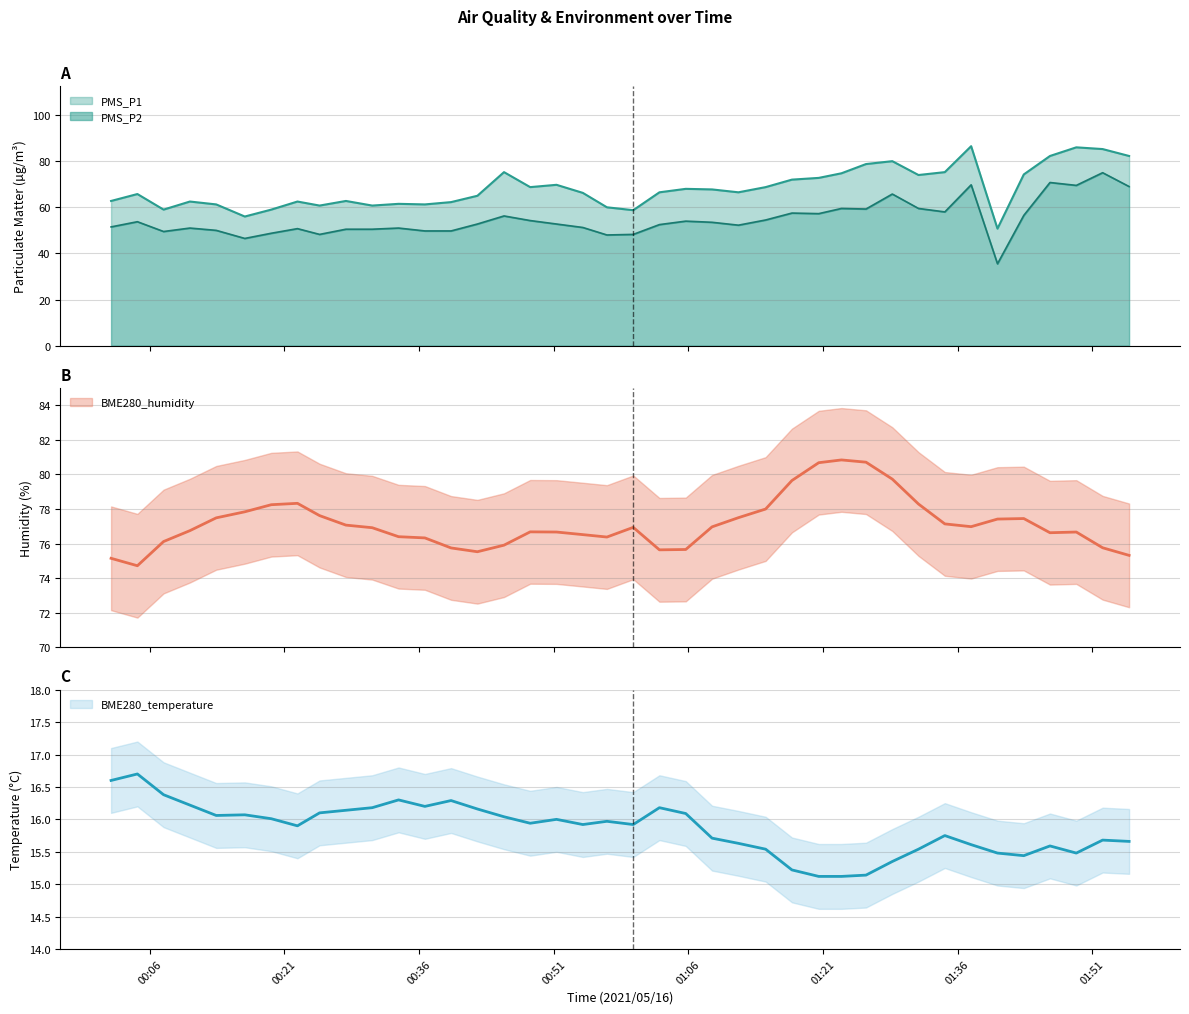

Reading left to right, list all the values displayed in this chart.

PMS_P1: 62.8	65.8	59.0	62.5	61.2	56.0	59.0	62.5	60.8	62.8	60.8	61.5	61.2	62.2	65.0	75.2	68.8	69.8	66.2	60.0	58.8	66.5	68.0	67.8	66.5	68.8	72.0	72.8	74.8	78.8	80.0	74.0	75.2	86.5	50.8	74.2	82.2	86.0	85.2	82.2
PMS_P2: 51.5	53.8	49.5	51.0	50.0	46.5	48.8	50.8	48.2	50.5	50.5	51.0	49.8	49.8	52.8	56.2	54.2	52.8	51.2	48.0	48.2	52.5	54.0	53.5	52.2	54.5	57.5	57.2	59.5	59.2	65.8	59.5	58.0	69.8	35.5	56.5	70.8	69.5	75.0	69.0
BME280_temperature: 16.6	16.7	16.4	16.2	16.1	16.1	16.0	15.9	16.1	16.1	16.2	16.3	16.2	16.3	16.2	16.0	15.9	16.0	15.9	16.0	15.9	16.2	16.1	15.7	15.6	15.5	15.2	15.1	15.1	15.1	15.3	15.5	15.8	15.6	15.5	15.4	15.6	15.5	15.7	15.7
BME280_humidity: 75.2	74.7	76.1	76.8	77.5	77.8	78.2	78.3	77.6	77.1	76.9	76.4	76.3	75.8	75.5	75.9	76.7	76.7	76.5	76.4	76.9	75.6	75.7	77.0	77.5	78.0	79.7	80.7	80.8	80.7	79.7	78.3	77.1	77.0	77.4	77.5	76.6	76.7	75.8	75.3